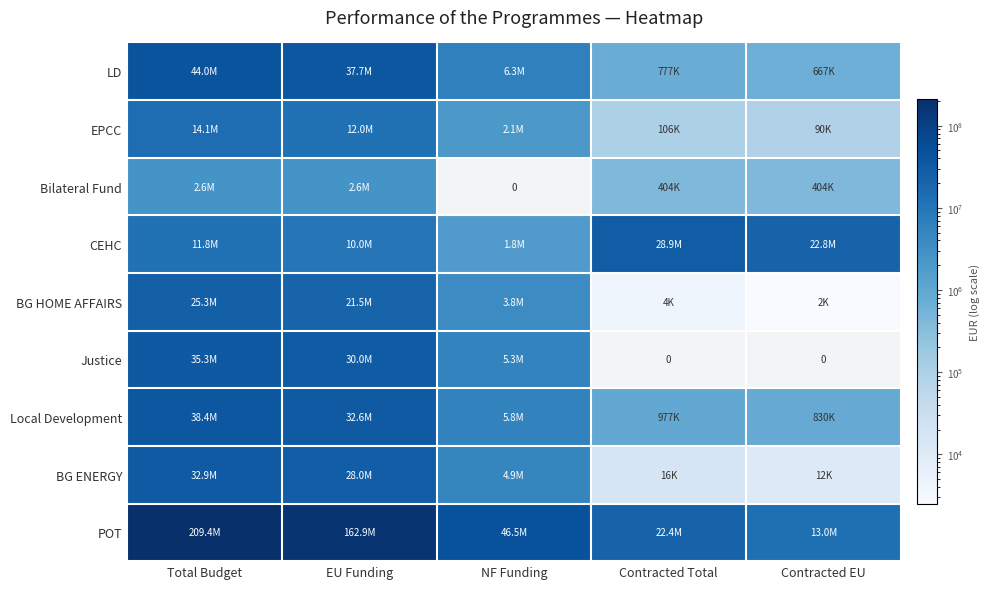

True or false: EPCC has a value of 90287.8 at Contracted EU.

True